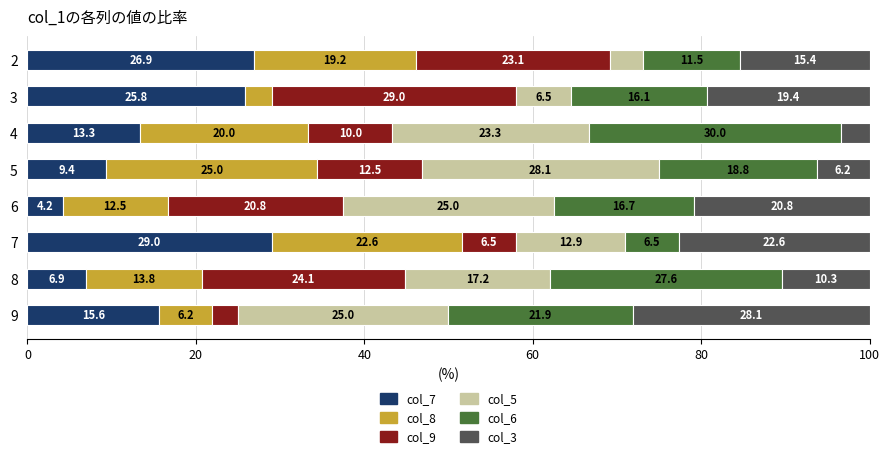

The value of col_7 at 3 is 25.8. True or false?

True